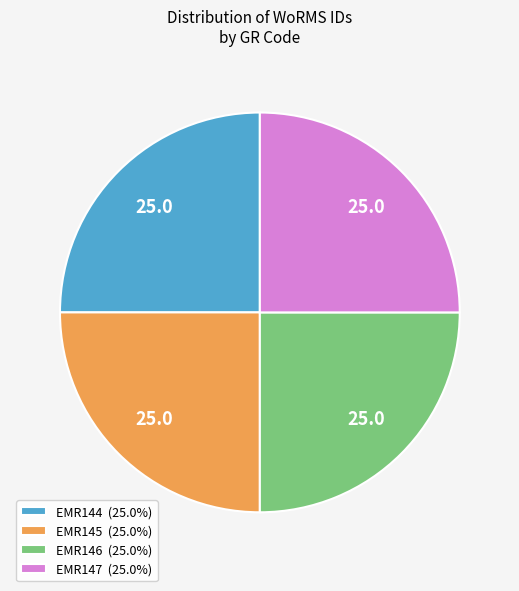

Approximately how many times larger is the value at EMR147 (25.0%) compared to EMR145 (25.0%)?

1.0